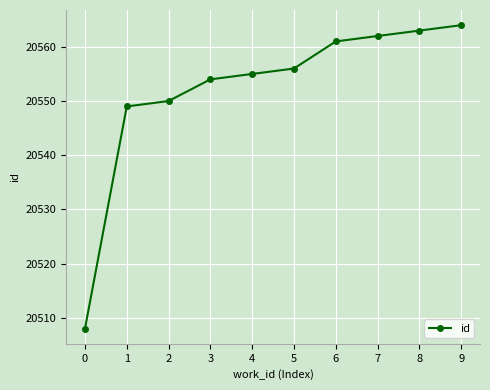

What is the value of the 9th point from the left?

20563